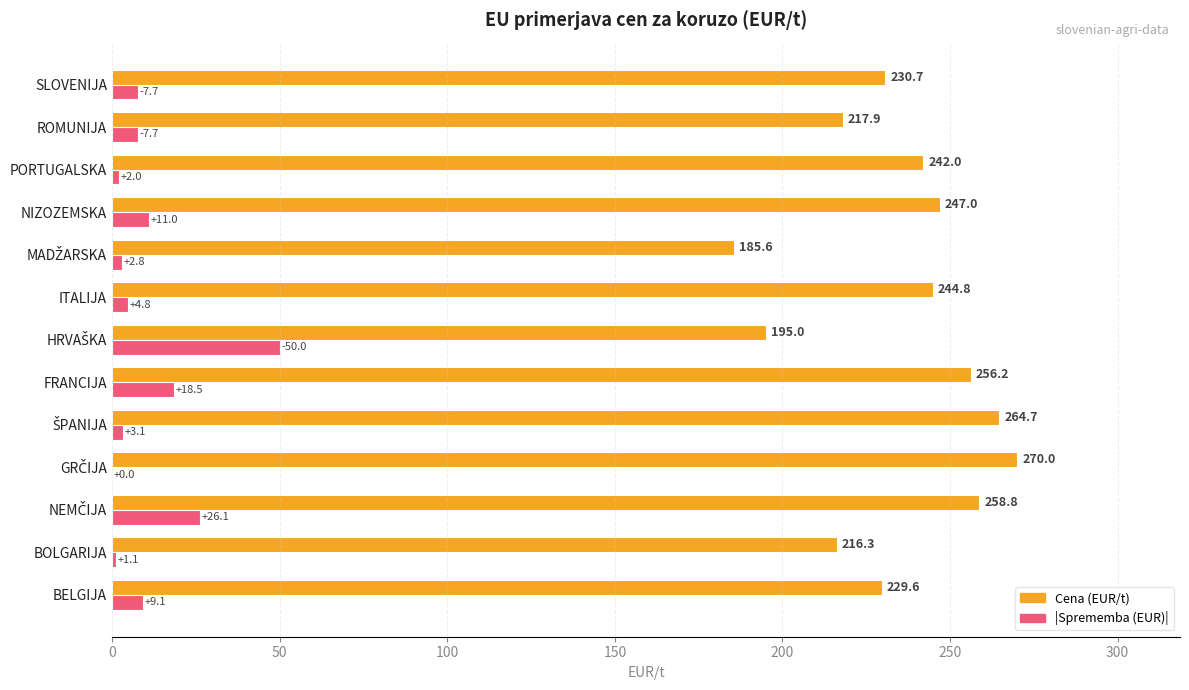

Which series has the largest total across all categories?

Cena (EUR/t)